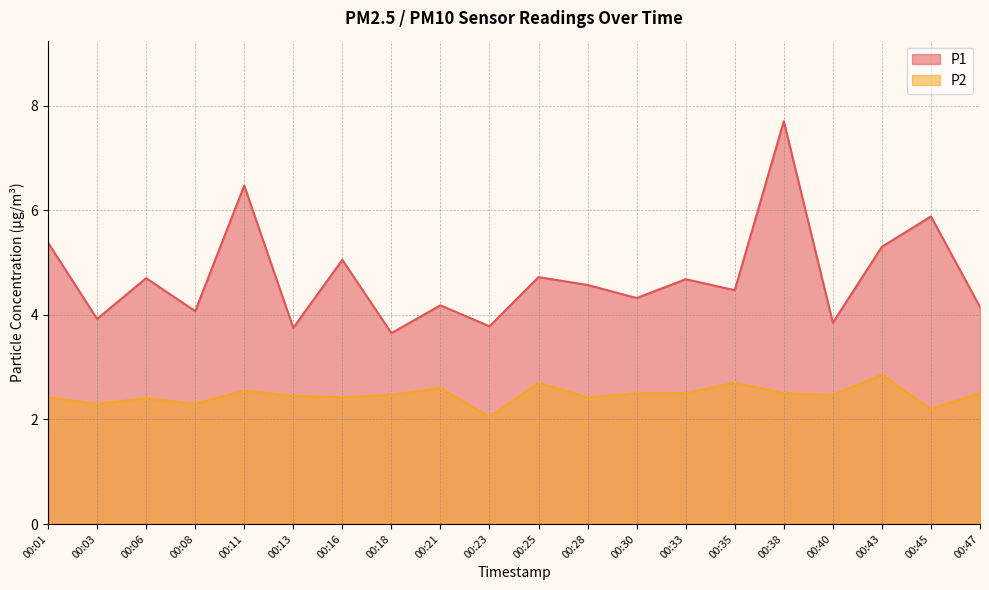

Which series has the largest total across all categories?

P1